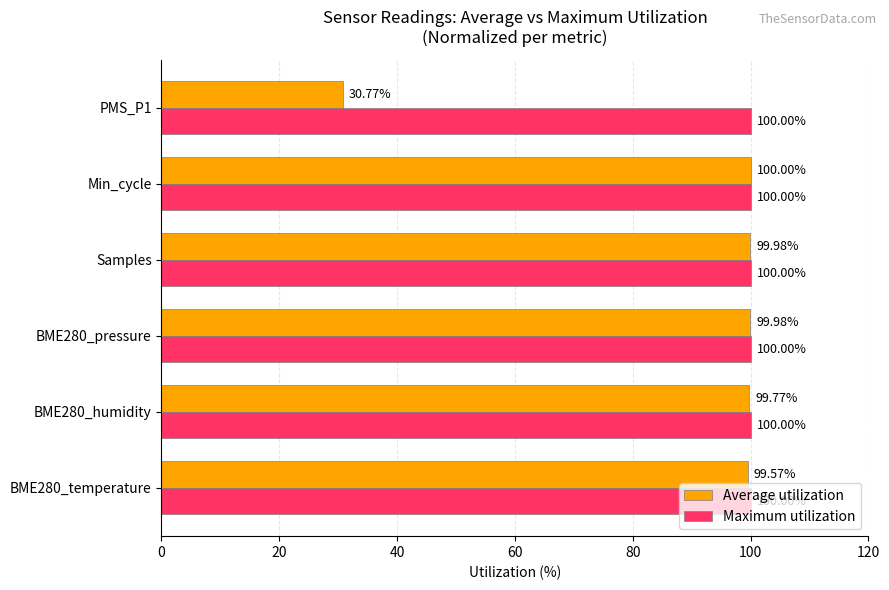

What is the sum of all Average utilization values?

530.1